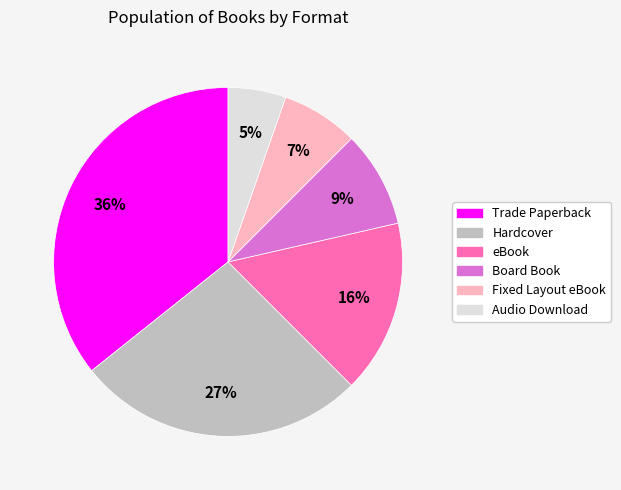

To the nearest percent, what portion does Board Book represent?

9%